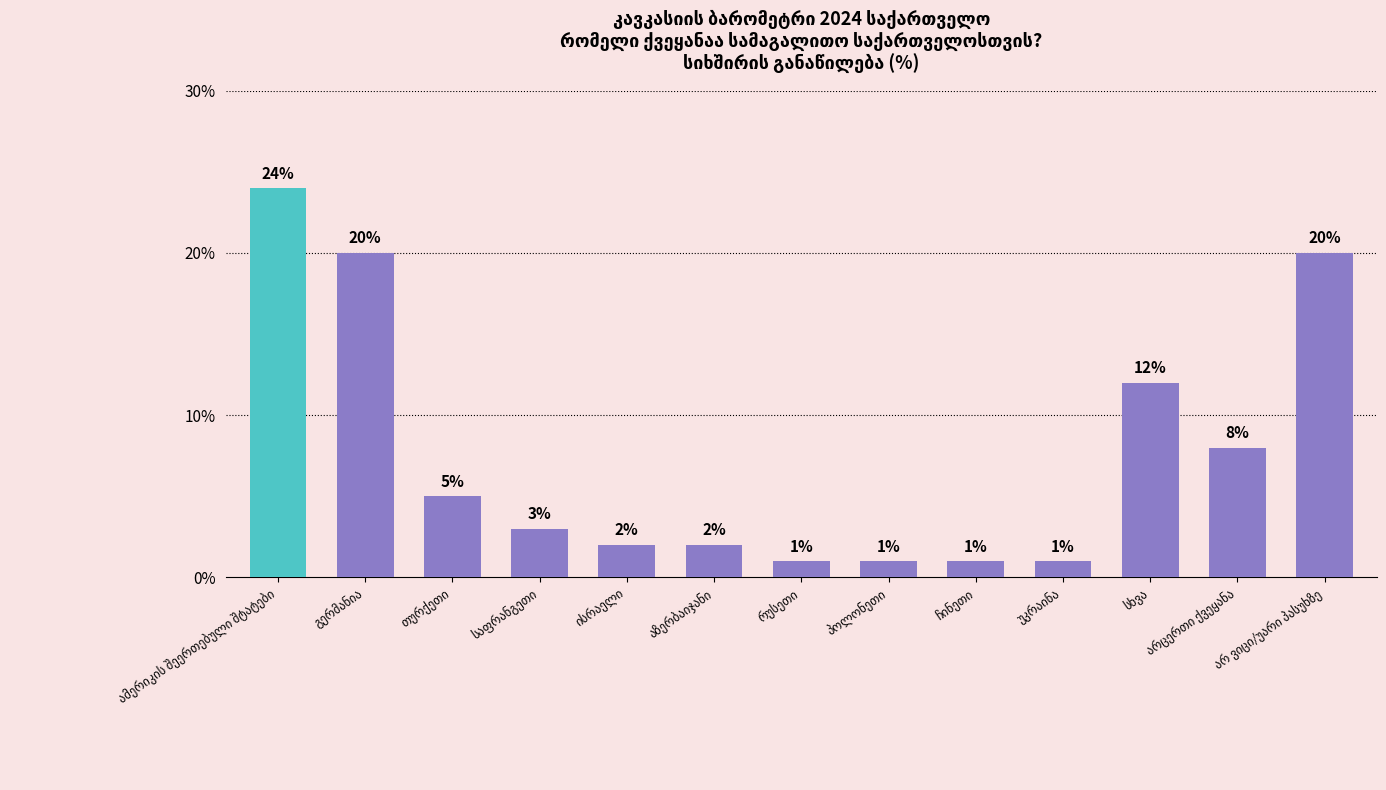

How many series are shown in this chart?

1